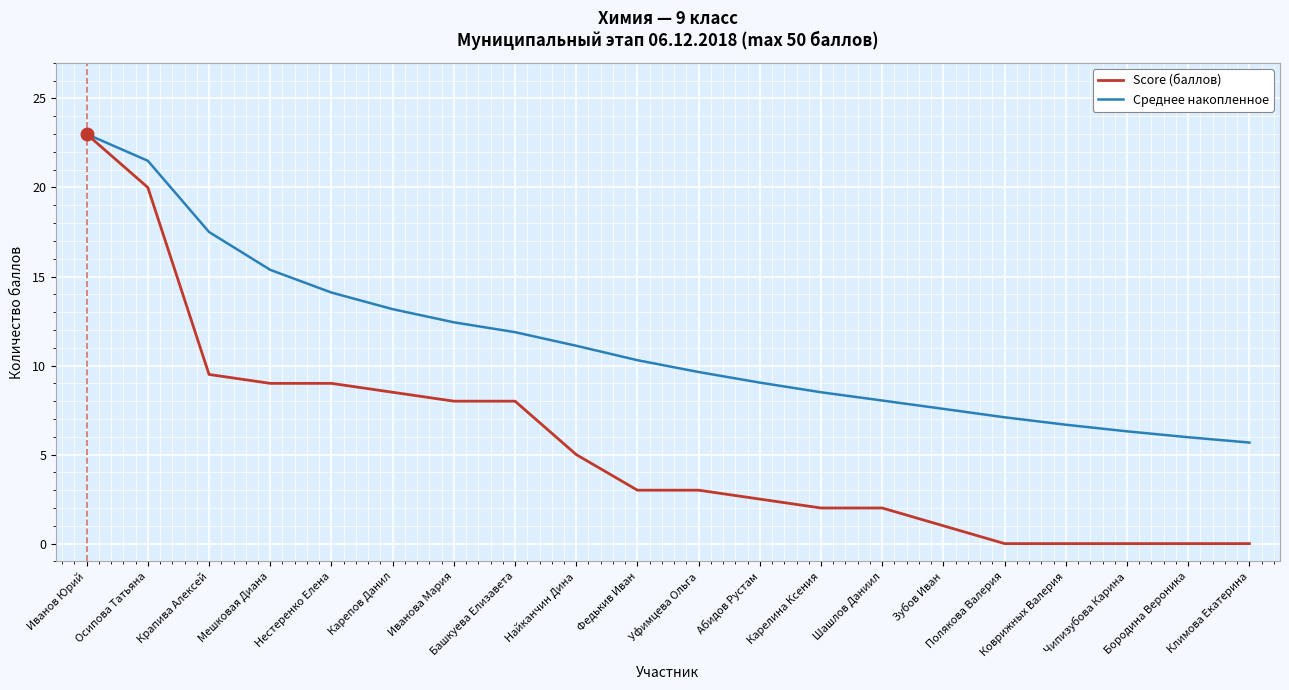

At Федькив Иван, list the series in order from largest to smallest.

Среднее накопленное, Score (баллов)